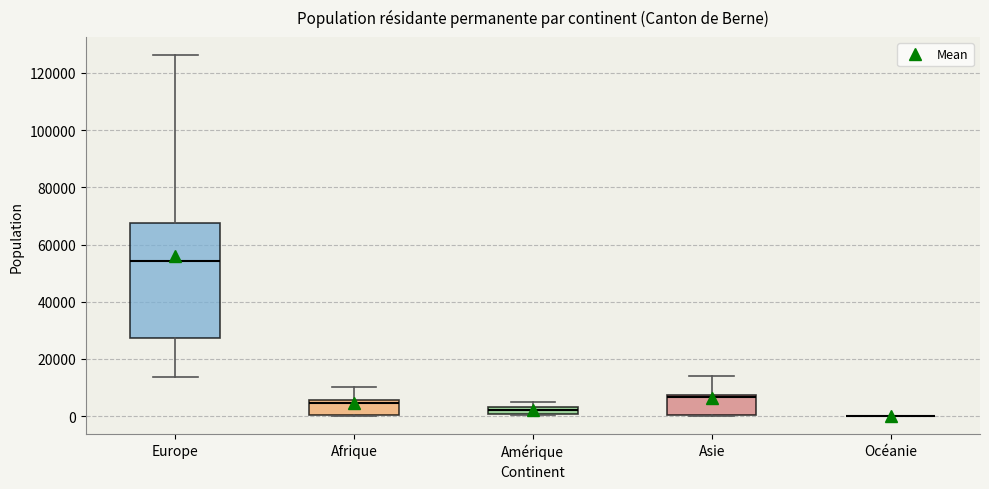

Which box is the tallest, from its lower edge to its upper edge?

Europe